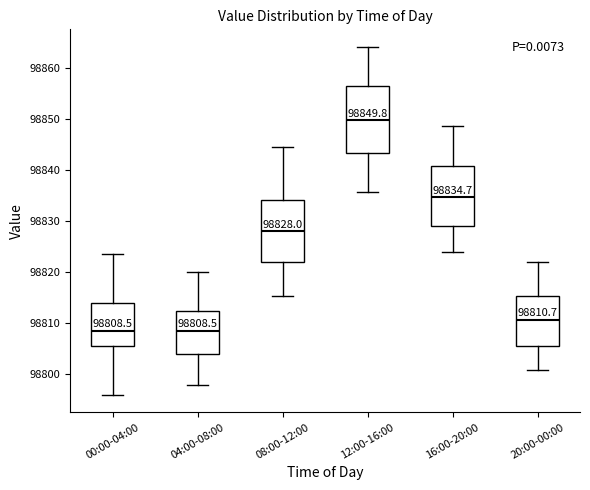

Which box is the tallest, from its lower edge to its upper edge?

12:00-16:00